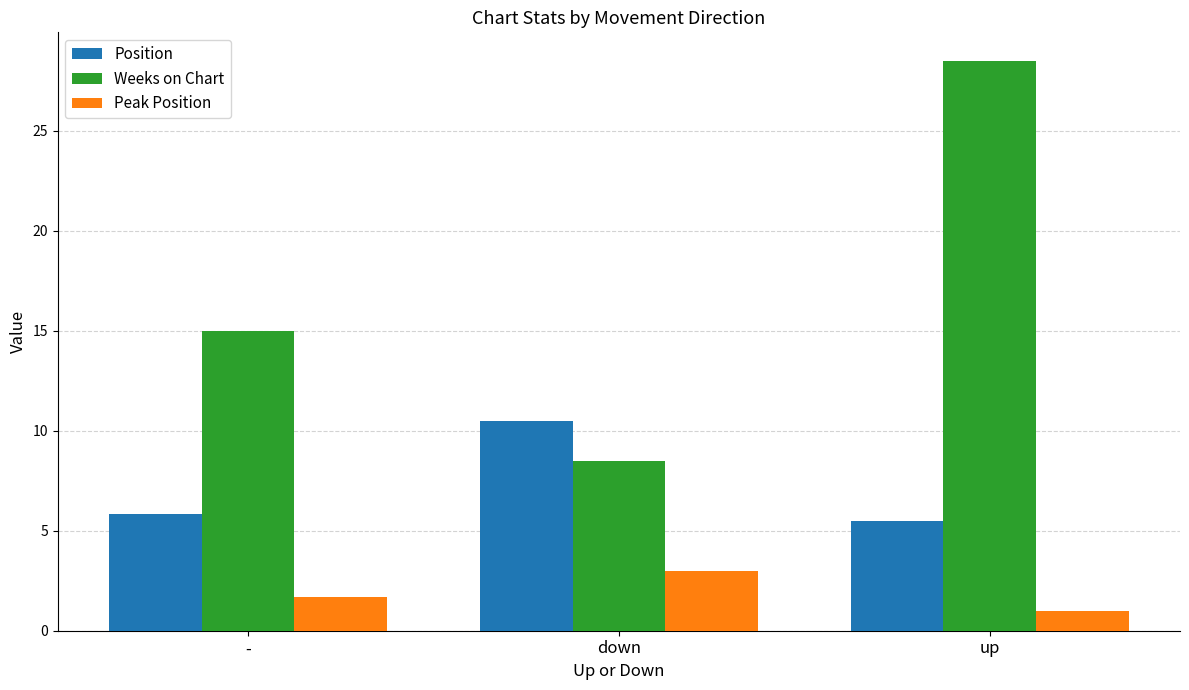

What is the difference between the second highest and minimum values in the Weeks on Chart series?

6.5